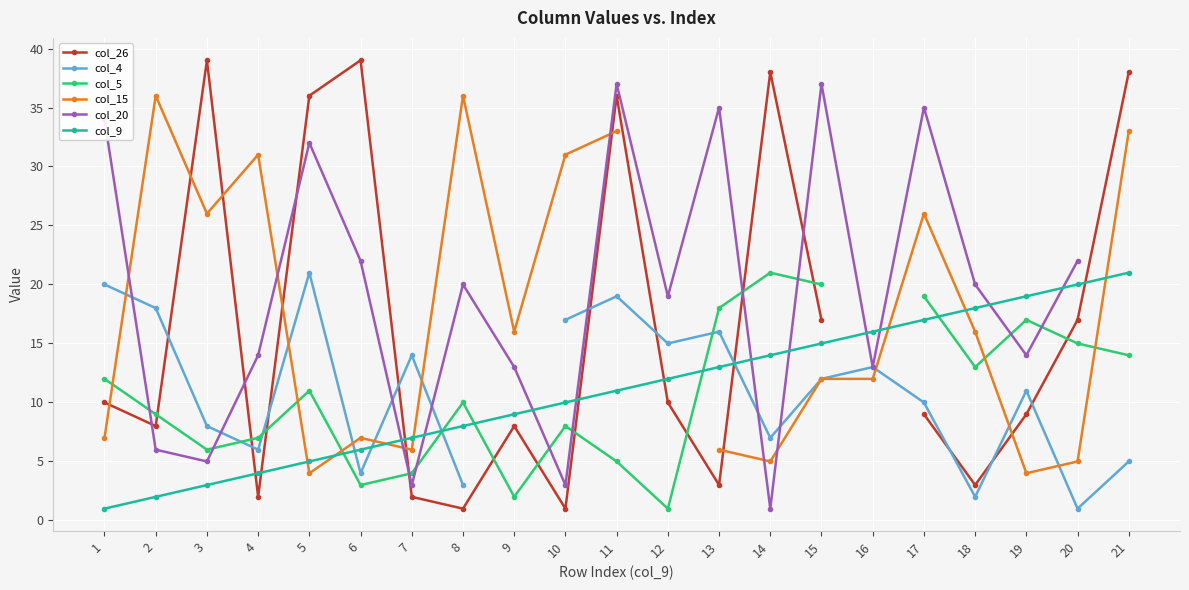

What is the sum of the col_15 values at 15 and 5?

16.0